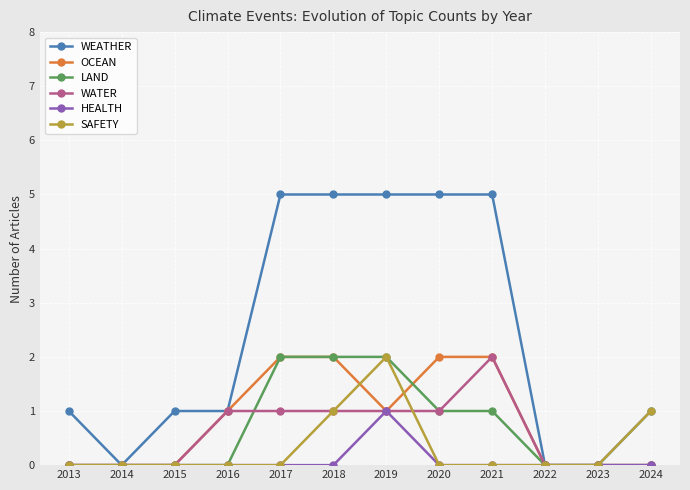

Where is the first local minimum for WEATHER?

2014